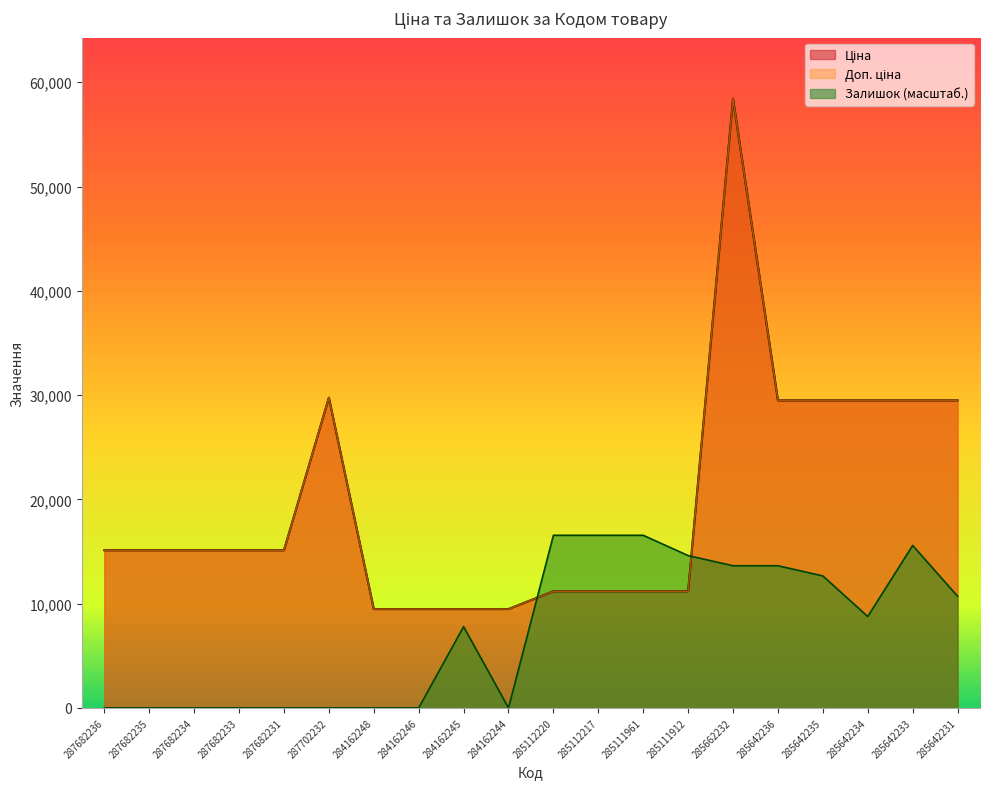

Where does the Ціна series first go above 15120?

287702232